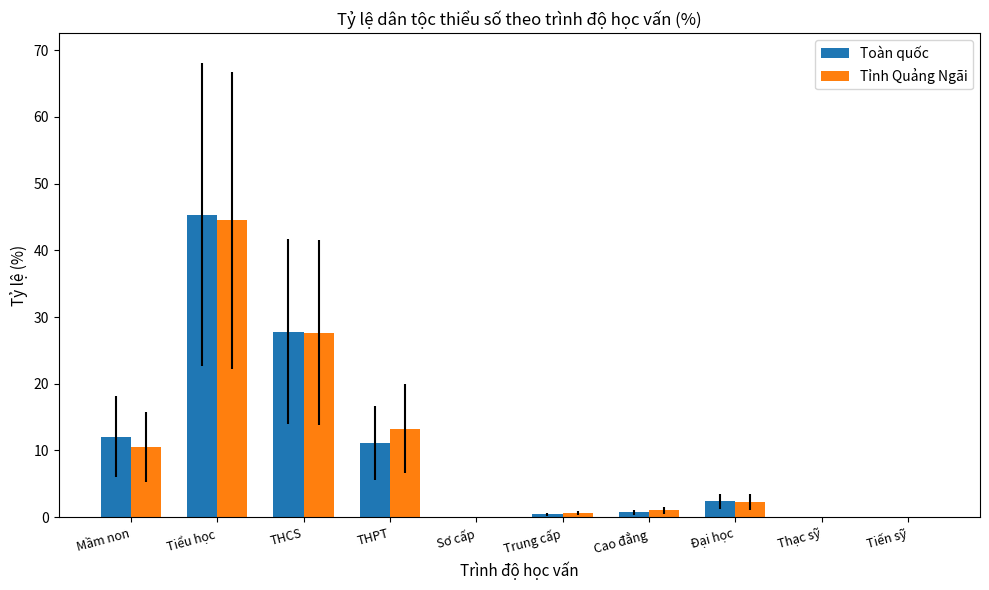

The Tỉnh Quảng Ngãi series shows 0.6 at Trung cấp. True or false?

True